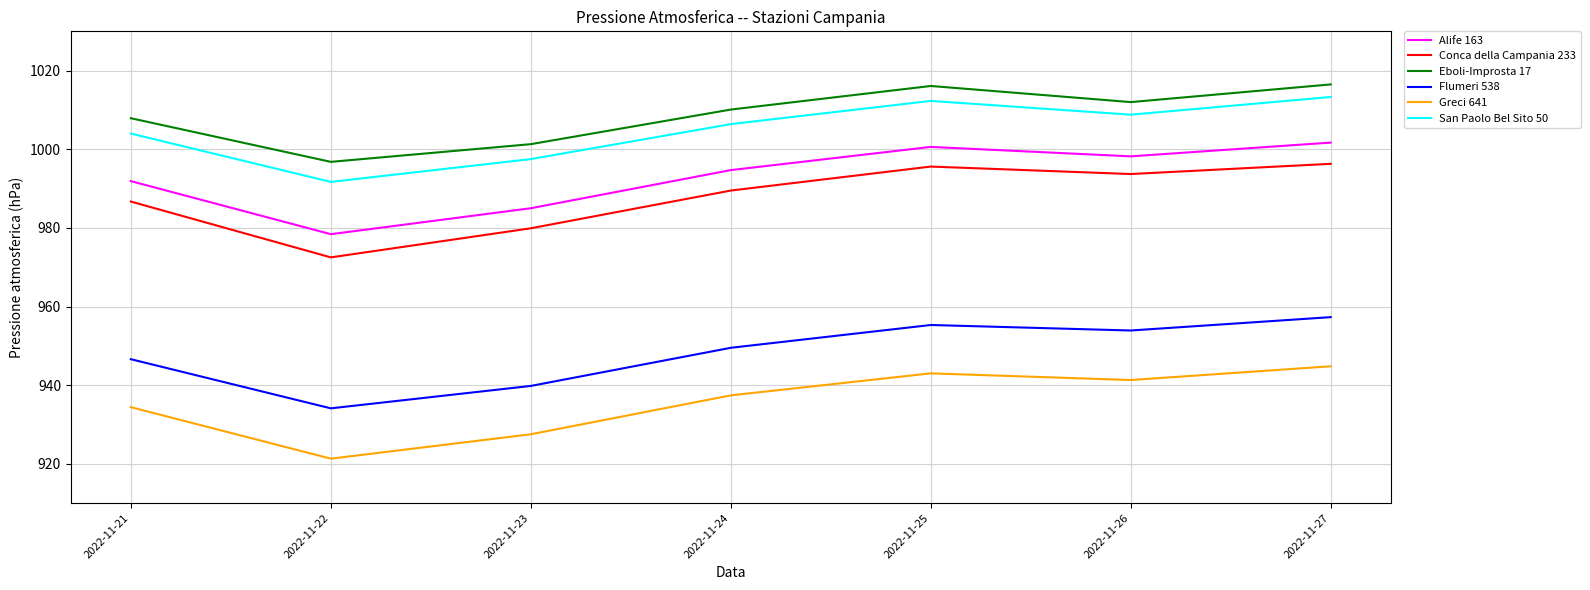

Is the value of Greci 641 at 2022-11-25 greater than the value of Conca della Campania 233 at 2022-11-25?

No